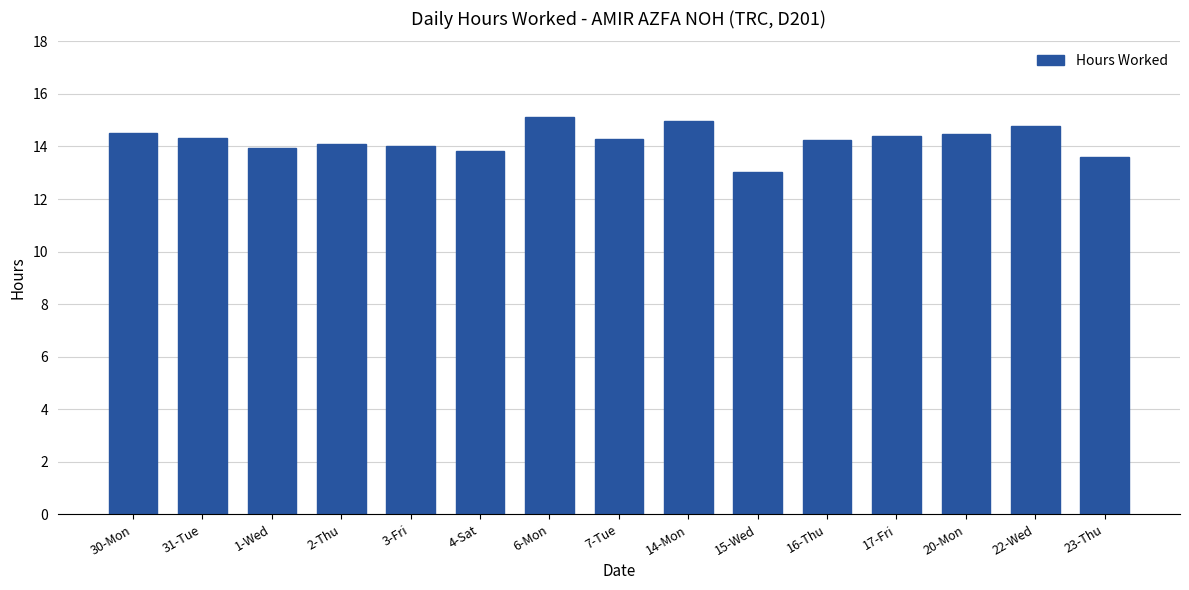

Is it true that the value at 15-Wed is 13.0?

True